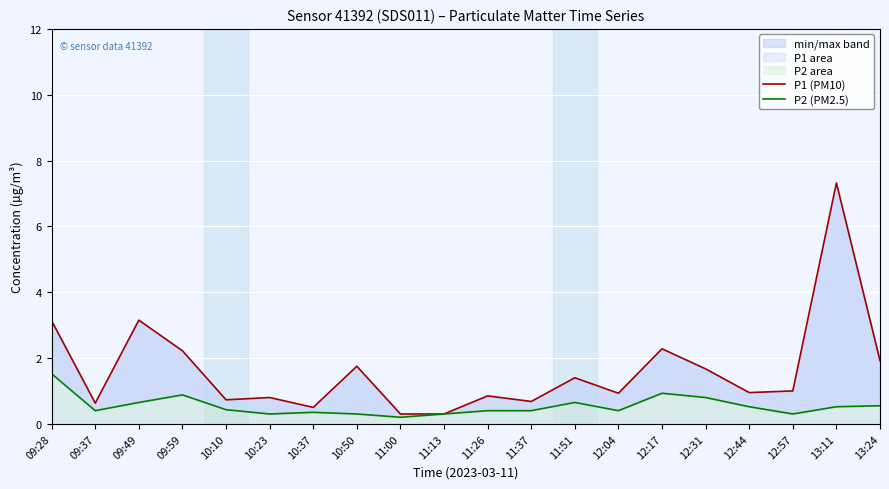

At which category is the sum across all series the highest?

13:11